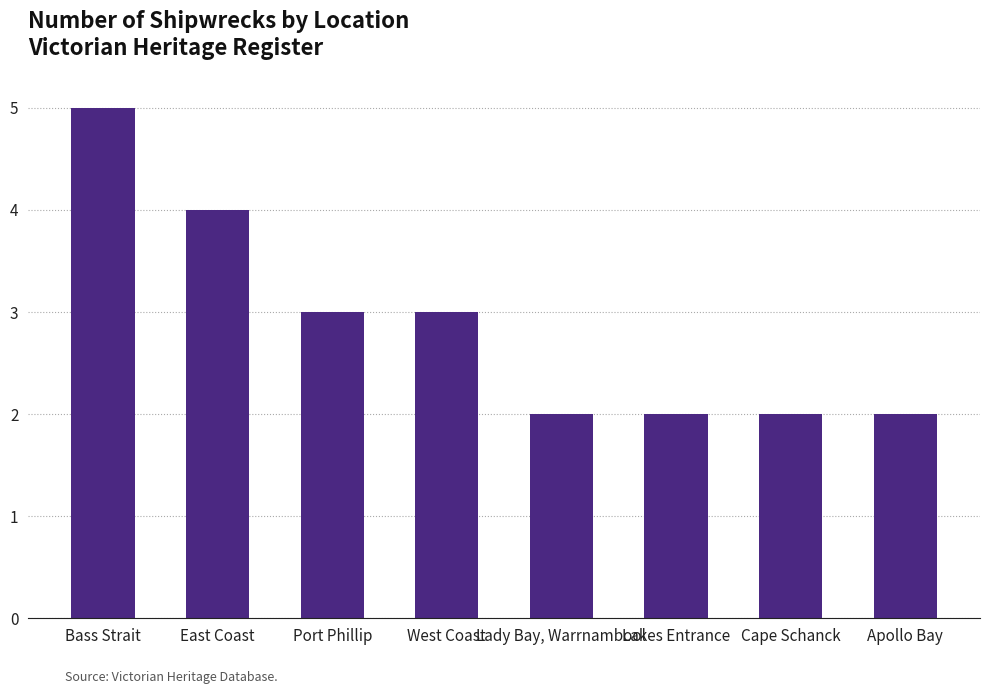

What is the change in value from East Coast to Cape Schanck?

-2